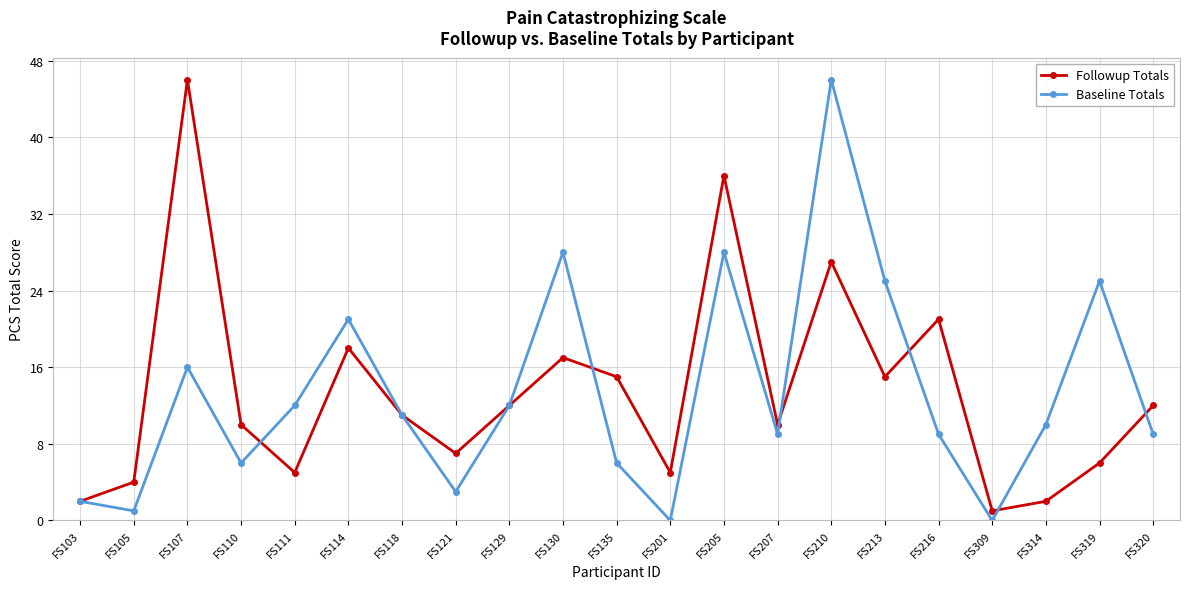

Between FS207 and FS319, which series saw the biggest shift?

Baseline Totals